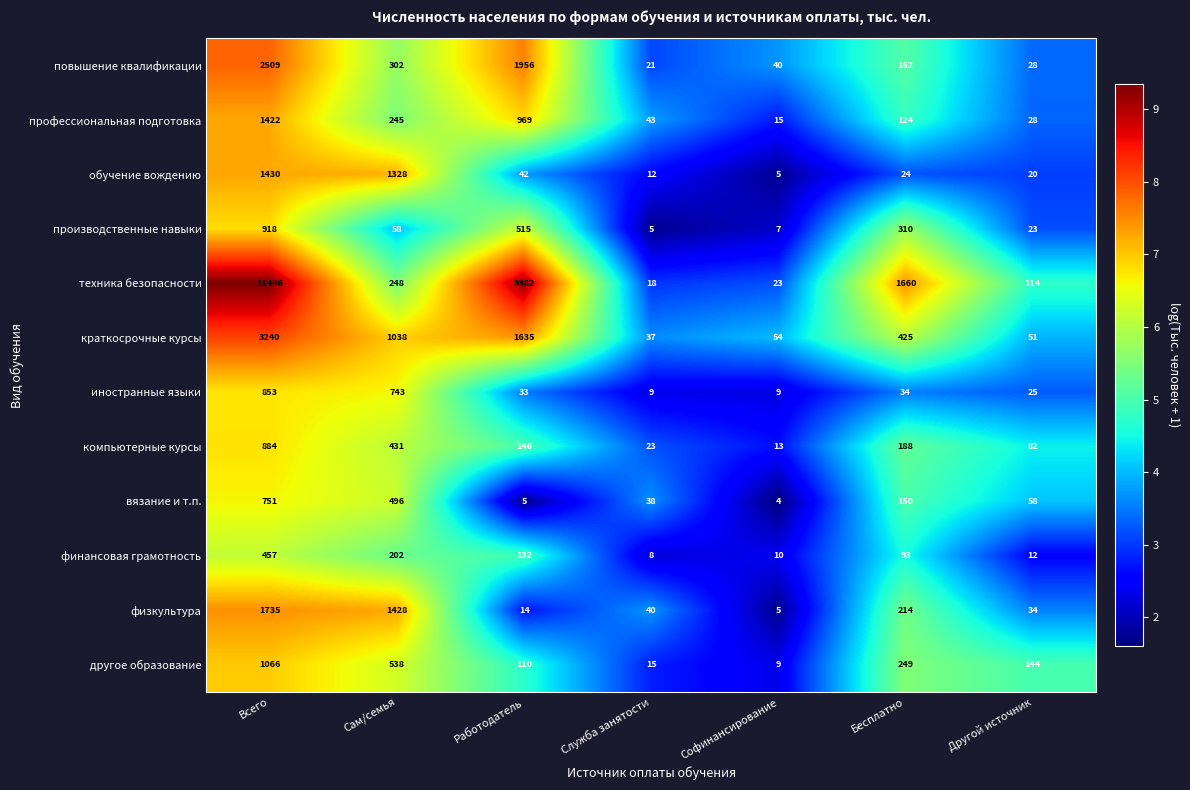

What is the maximum value shown in the chart?

11446